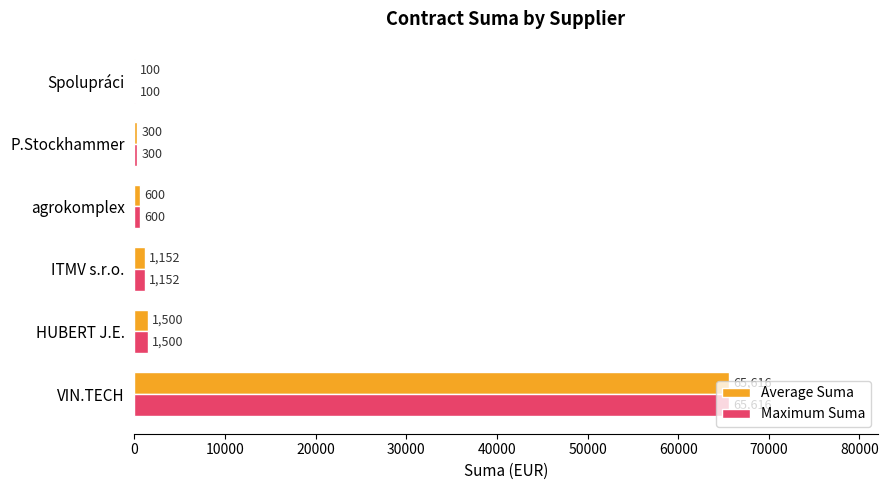

The Maximum Suma series shows 600 at agrokomplex. True or false?

True